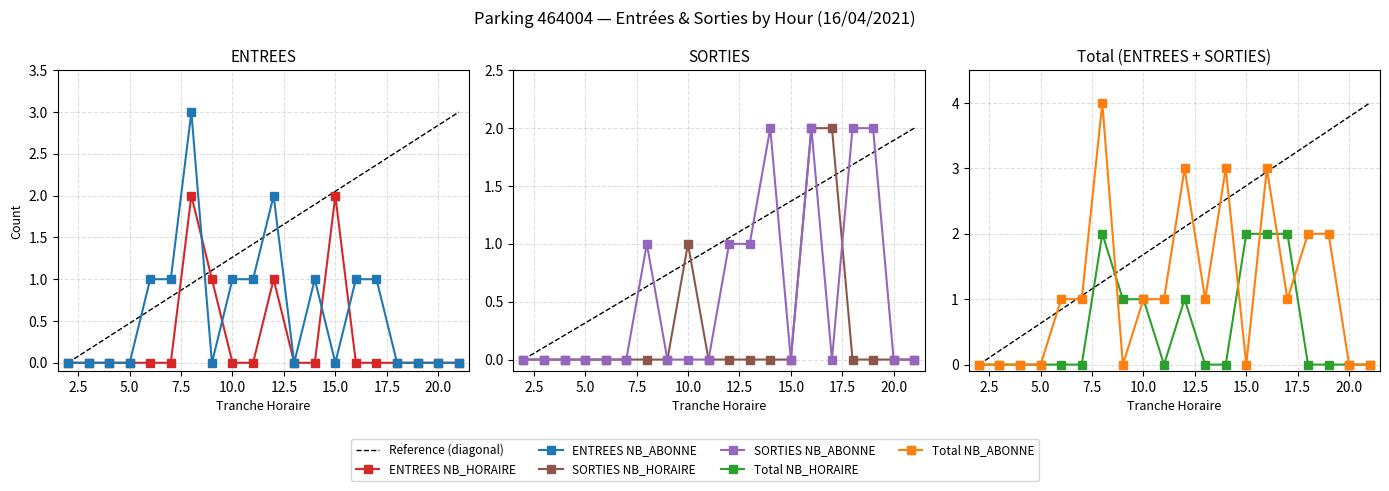

In SORTIES NB_ABONNE, how many points are higher than both neighbors (excluding endpoints)?

3